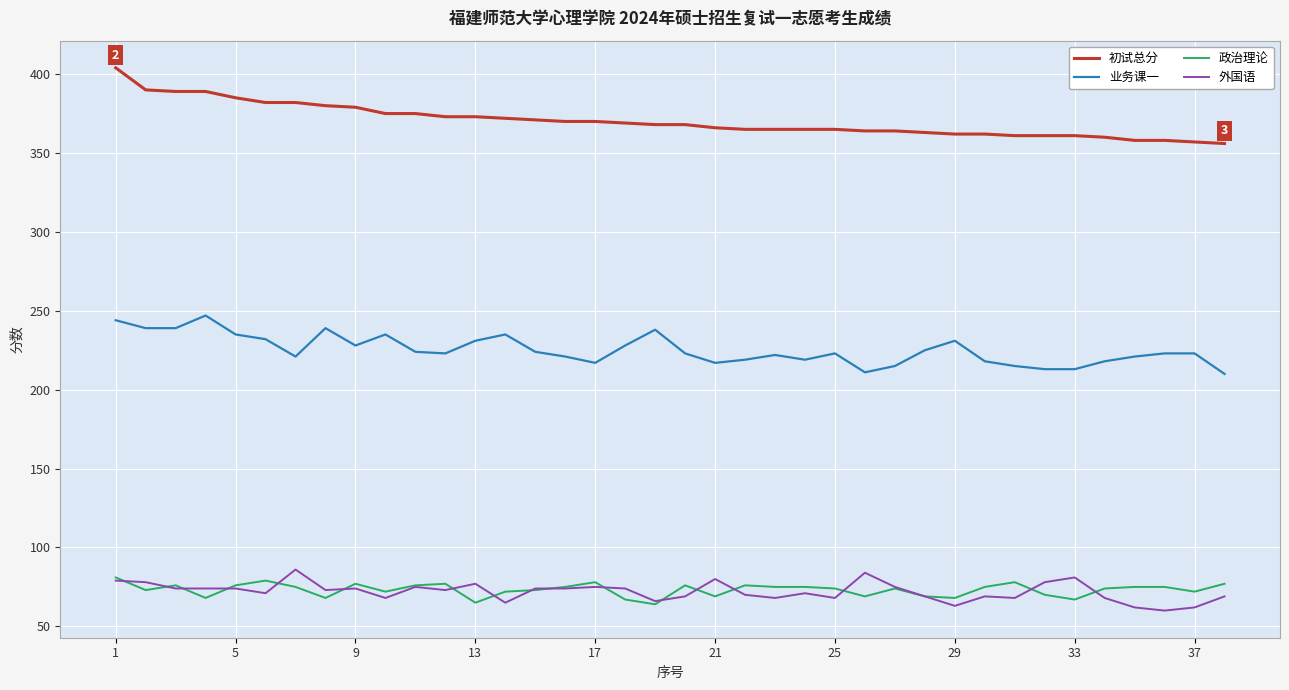

Which series has the largest total across all categories?

初试总分